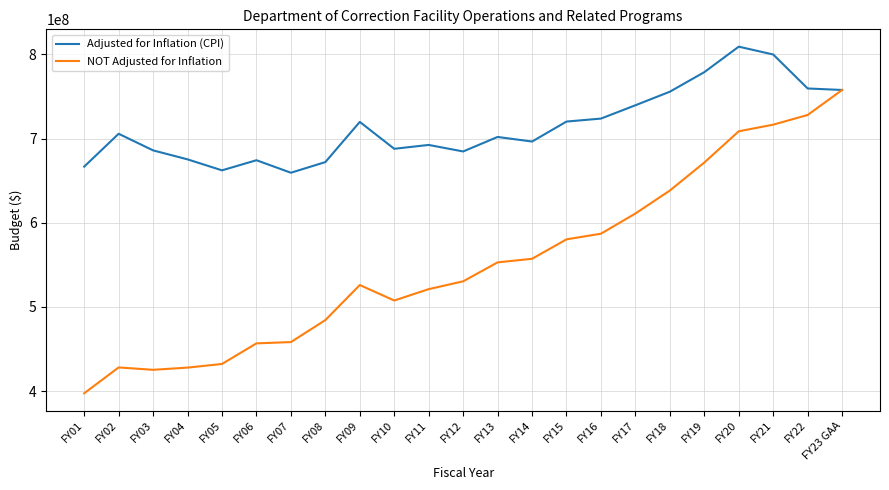

What is the sum of the Adjusted for Inflation (CPI) values at FY17 and FY01?

1406252087